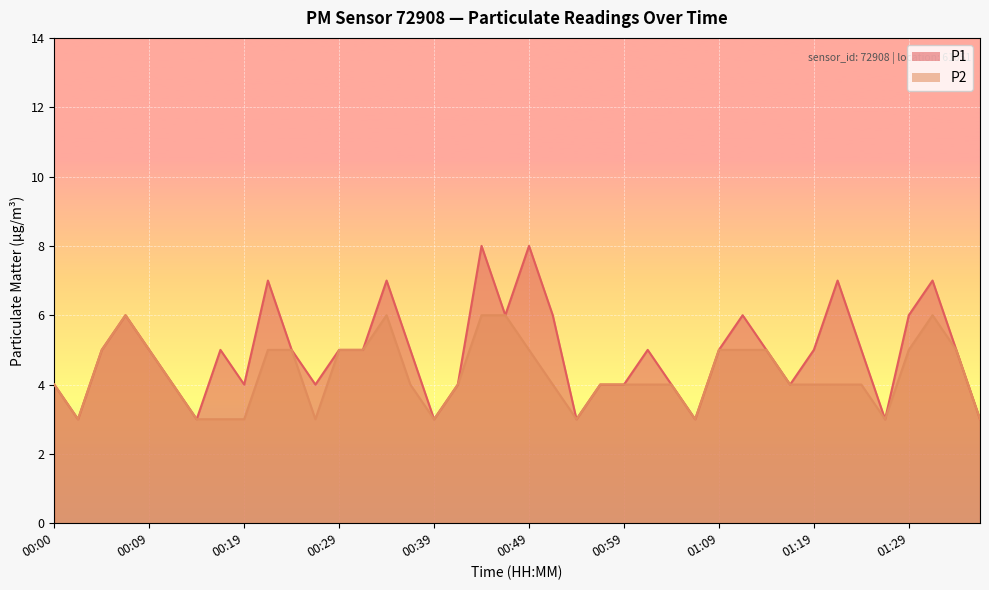

What is the label of the 20th point from the left?

00:47